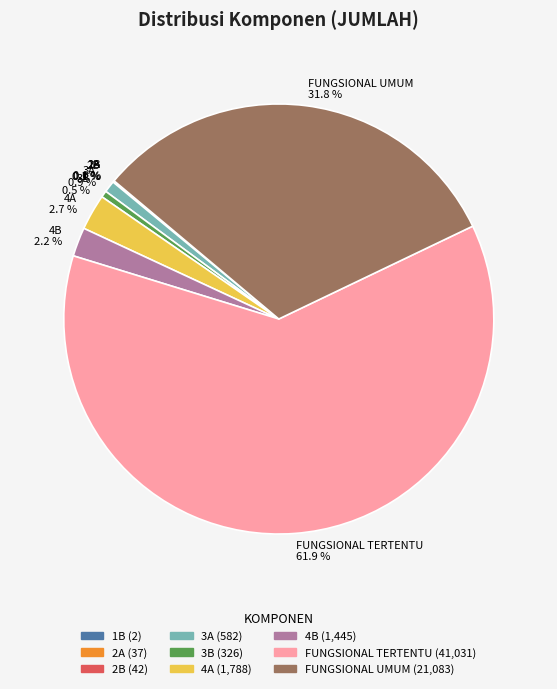

Does any single category account for the majority?

Yes